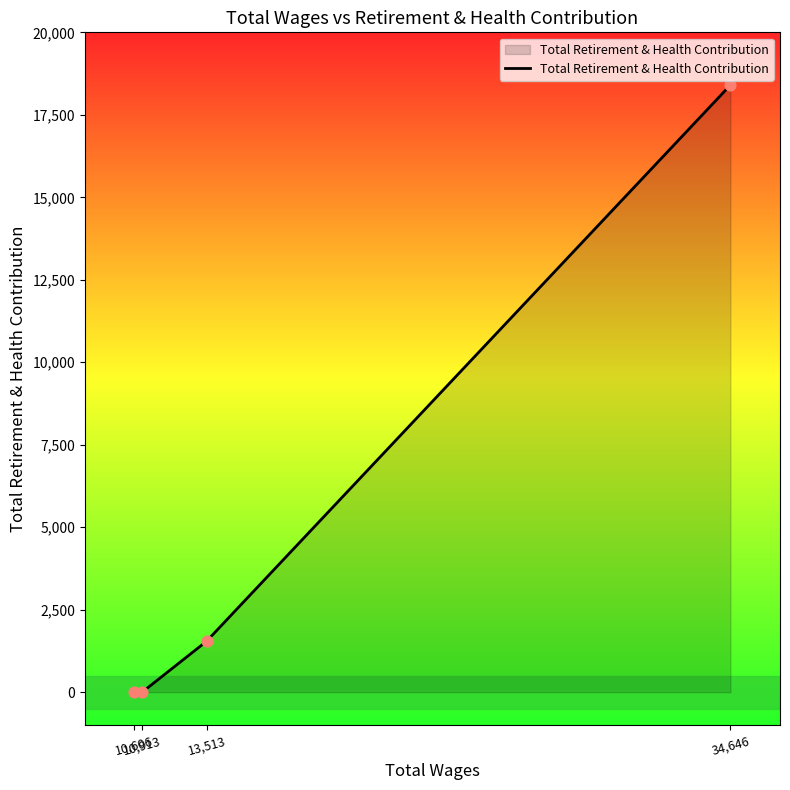

Between 34,646 and 10,606, which is larger?

34,646